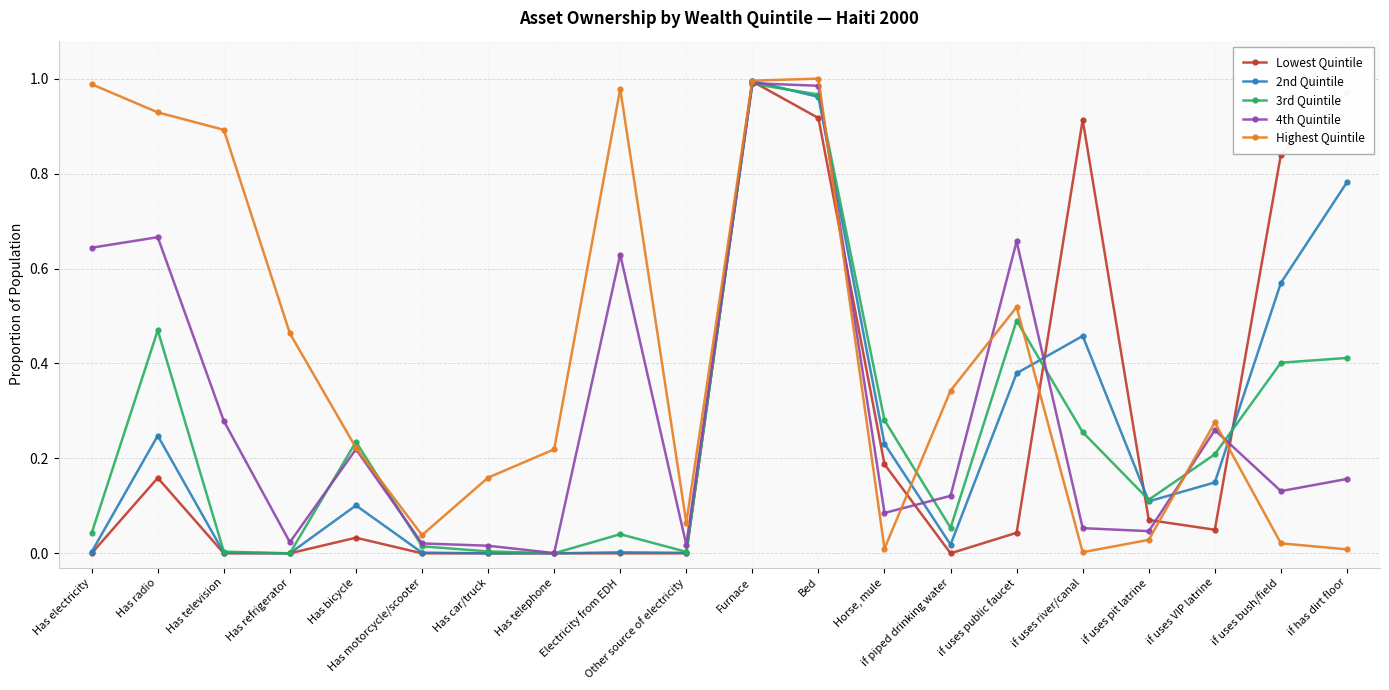

Is it true that Highest Quintile equals 0.5 at if uses public faucet?

True